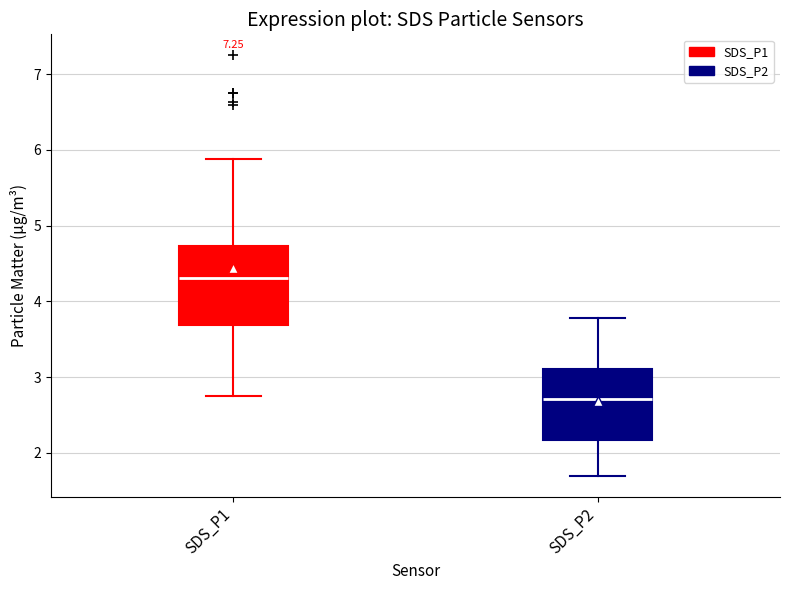

Reading left to right, transcribe this box plot: for each box, give where its median line is, the range the box spans, and where its two whiskers end, as read against the y-axis. The values are not printed on the chart, so give them approximately, as read against the axis.

SDS_P1: median 4.3, box 3.7 to 4.7, whiskers 2.8 to 5.9
SDS_P2: median 2.7, box 2.2 to 3.1, whiskers 1.7 to 3.8